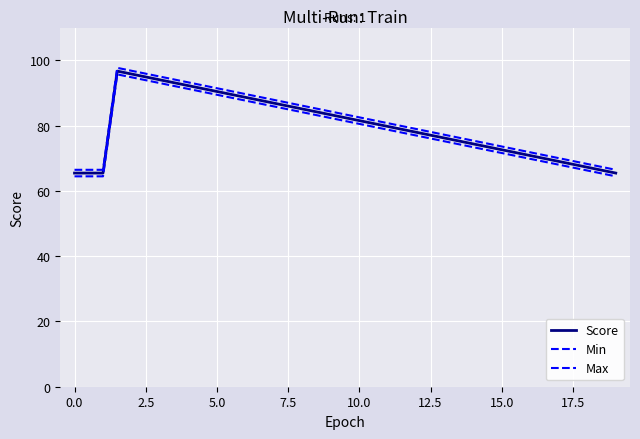

True or false: Max and Score intersect in this chart.

False